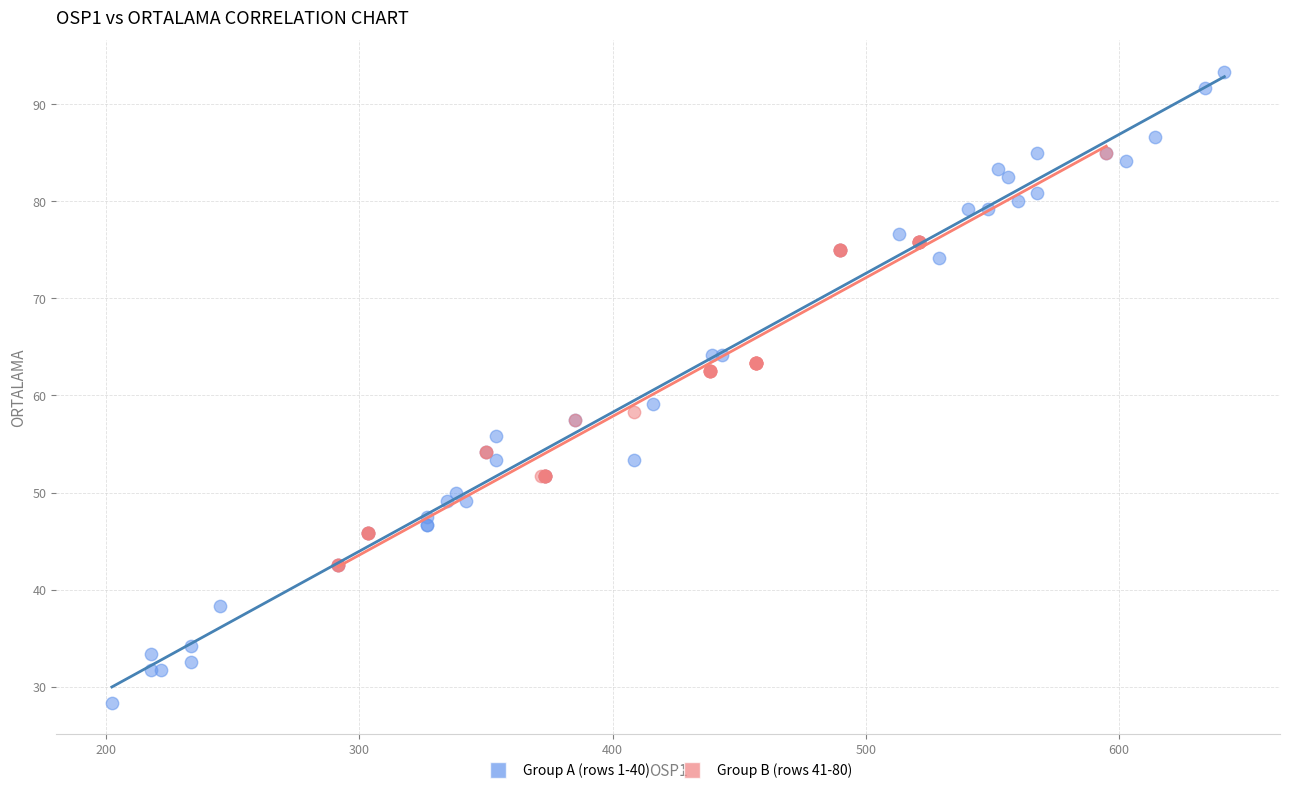

What are all the series names shown in the legend?

Group A (rows 1-40), Group B (rows 41-80)